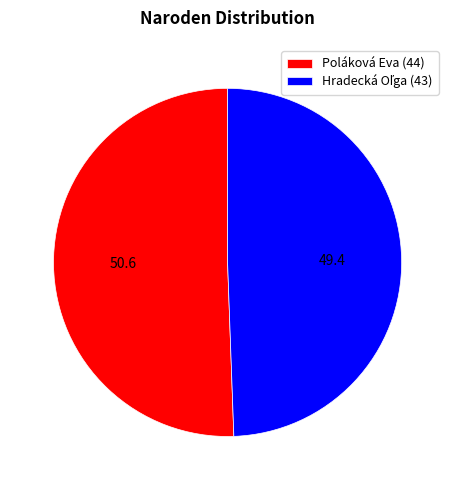

Is it true that Poláková Eva (44) is 45% of the pie?

False